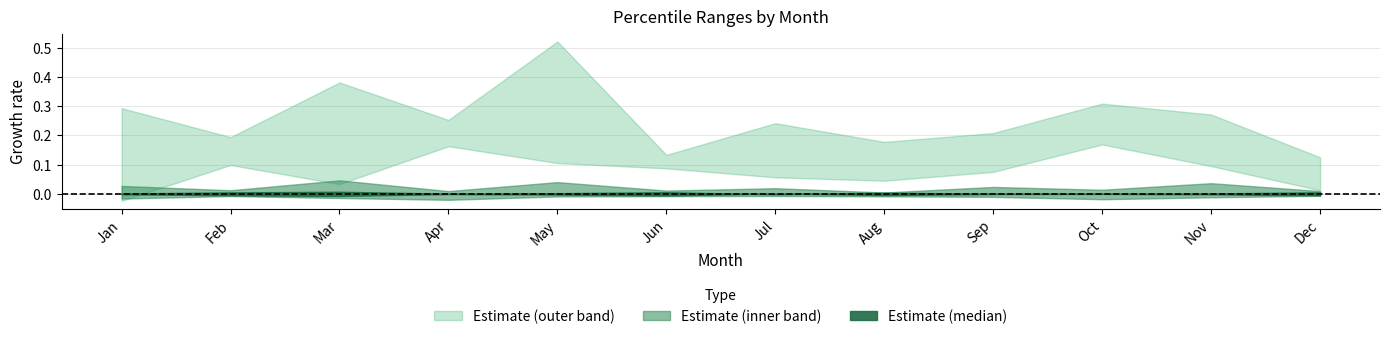

Where is the first local minimum for pct95?

Feb